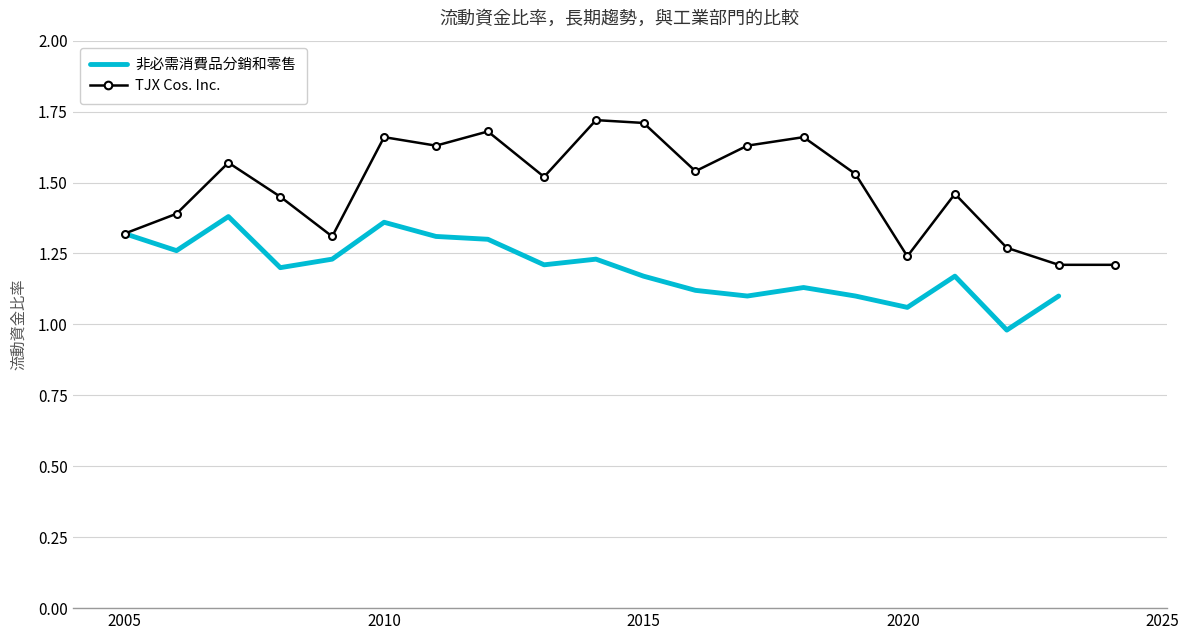

True or false: TJX Cos. Inc. has more than 2 points higher than both neighbors.

True